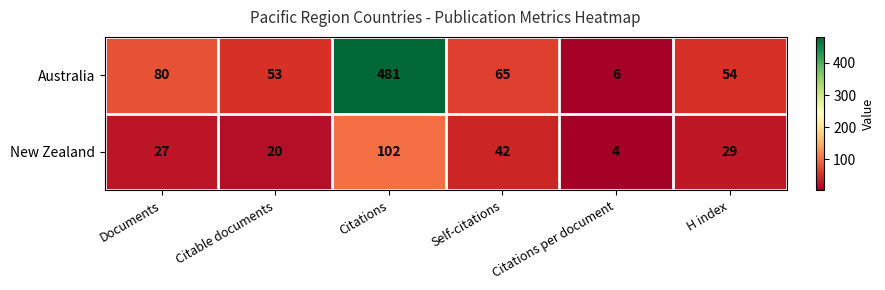

What is the greatest value displayed?

481